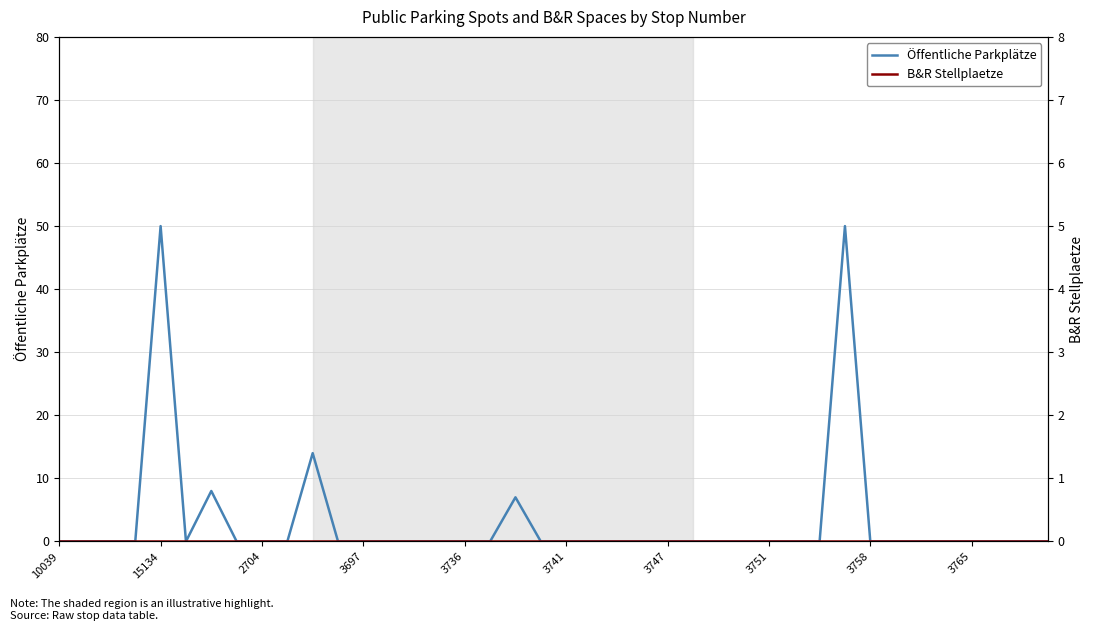

How many values in the Öffentliche Parkplätze series exceed 0?

5